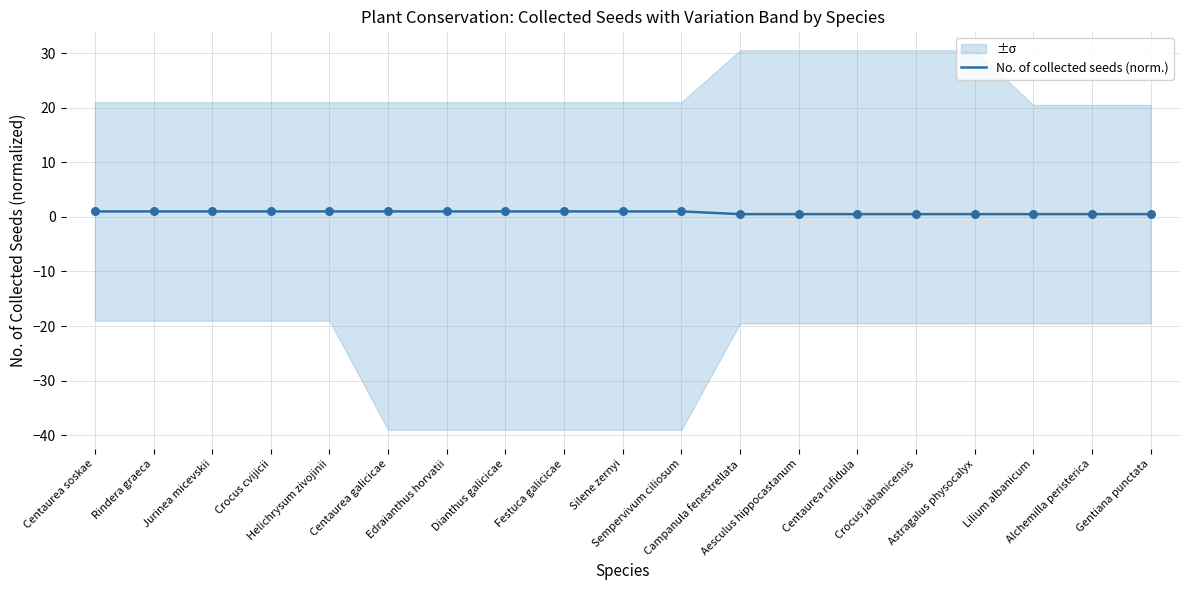

What is the change in value from Silene zernyi to Astragalus physocalyx?

-0.5